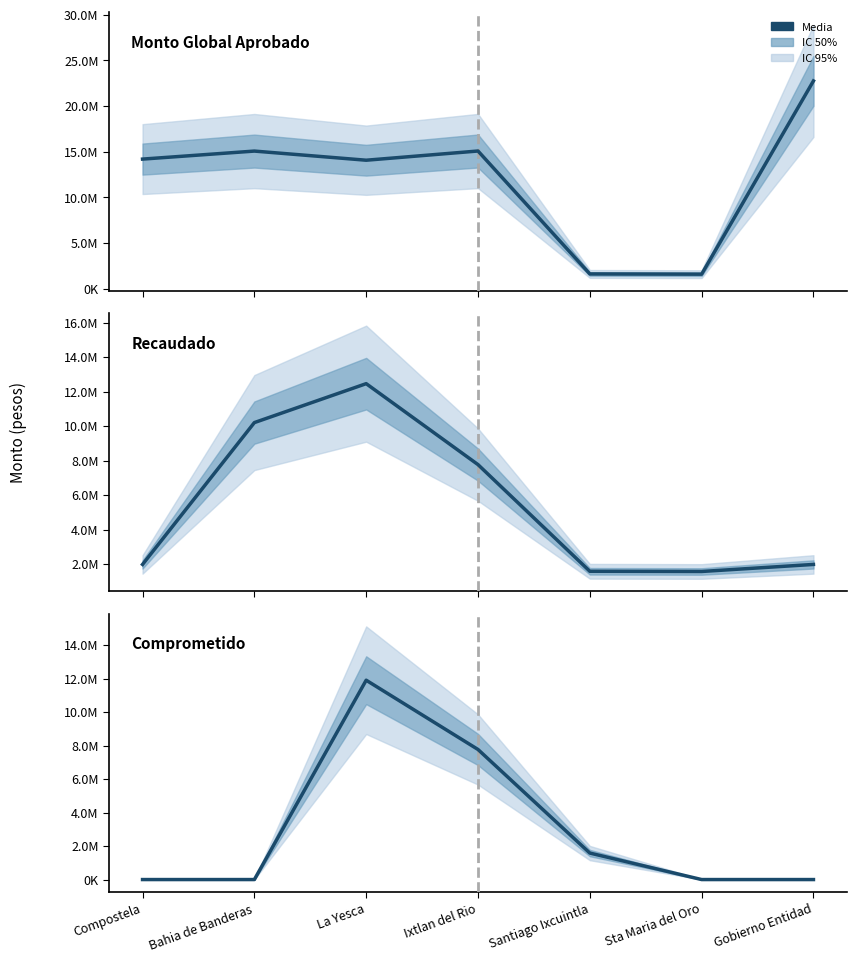

Reading left to right, what are all the values shown in this chart?

Monto Global Aprobado: Compostela=14177526.8	Bahia de Banderas=15055685.7	La Yesca=14054621.8	Ixtlan del Rio=15063753.8	Santiago Ixcuintla=1596319.2	Sta Maria del Oro=1571199.4	Gobierno Entidad=22741787.4
Recaudado: Compostela=1979631.1	Bahia de Banderas=10205449.7	La Yesca=12462802.6	Ixtlan del Rio=7768437.7	Santiago Ixcuintla=1582635.9	Sta Maria del Oro=1570749.7	Gobierno Entidad=1979631.1
Comprometido: Compostela=0.0	Bahia de Banderas=0.0	La Yesca=11904554.3	Ixtlan del Rio=7768437.7	Santiago Ixcuintla=1582635.9	Sta Maria del Oro=0.0	Gobierno Entidad=0.0